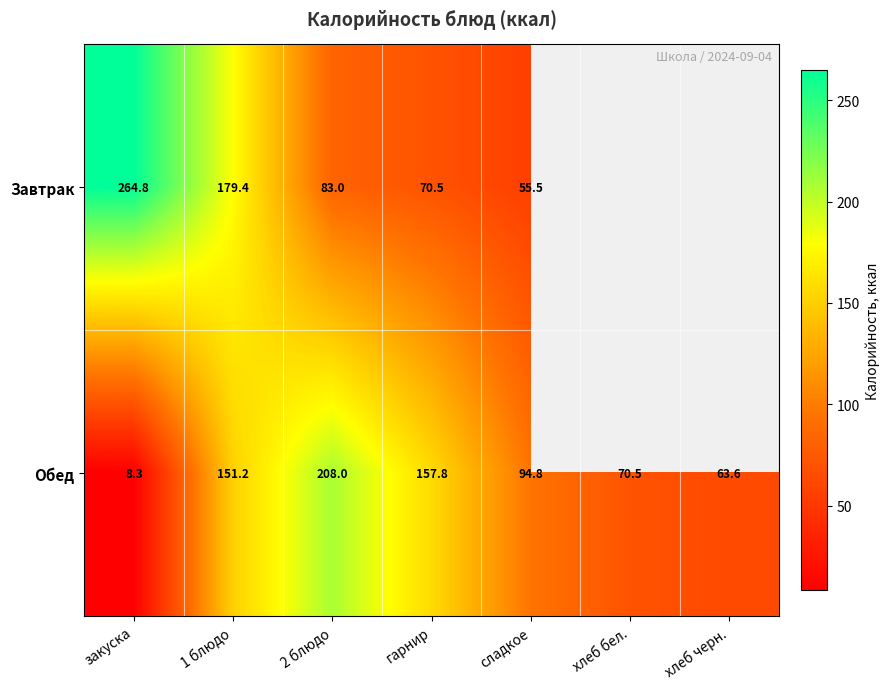

What is the smallest value displayed?

8.3